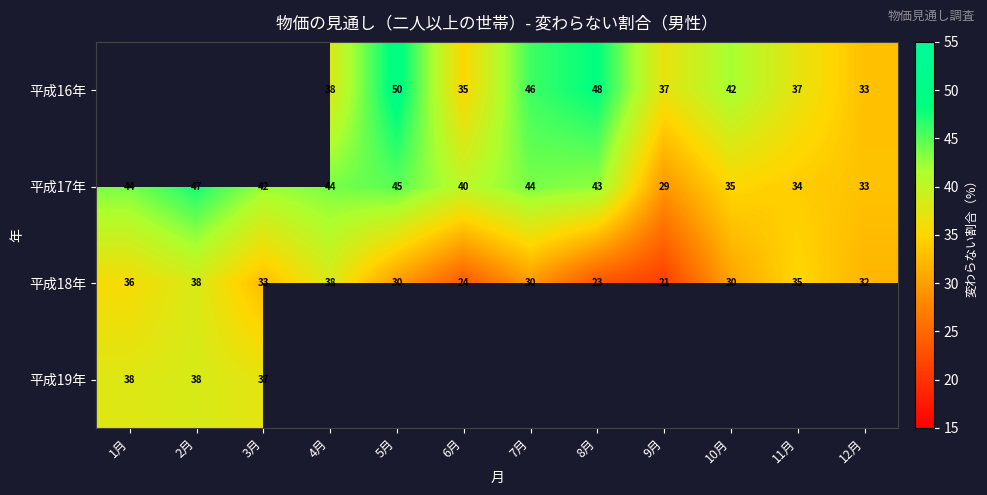

Where does the 平成17年 series first go above 43?

1月